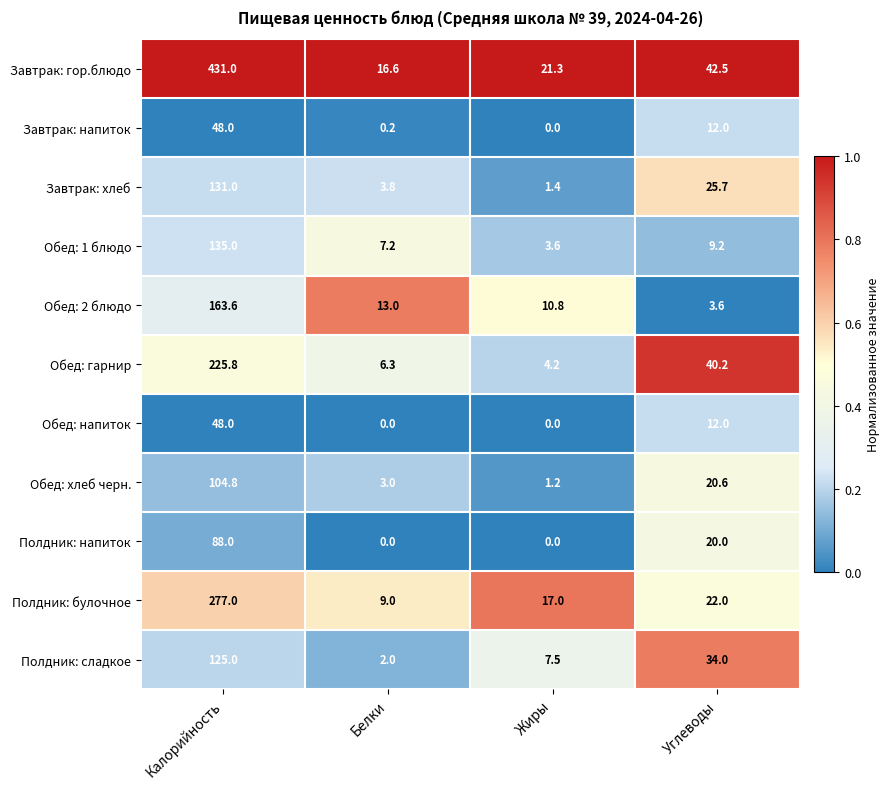

Between Белки and Углеводы, which series saw the biggest shift?

Обед: гарнир